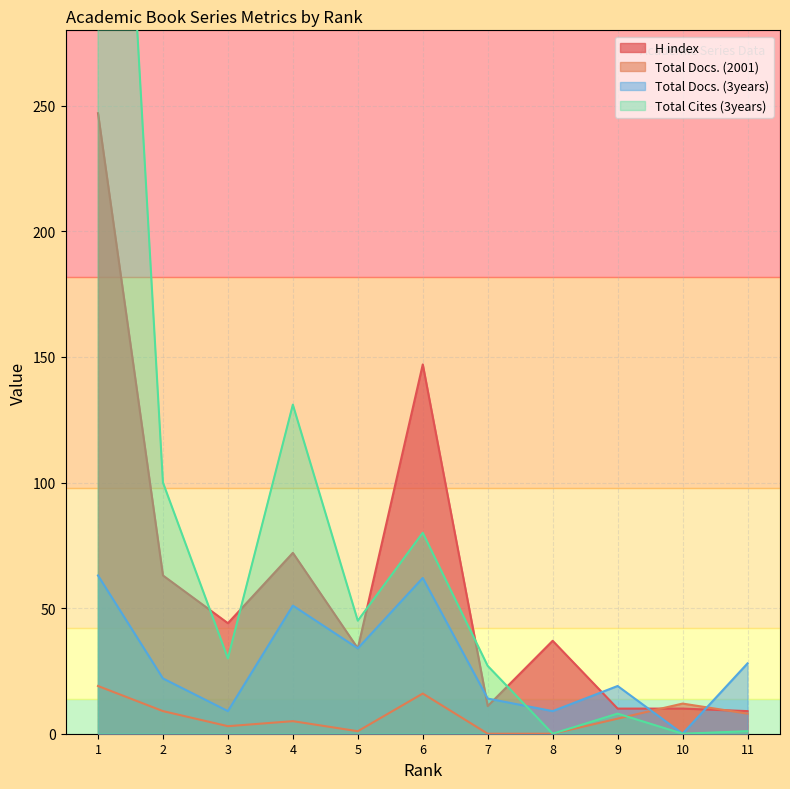

The value of Total Docs. (2001) at 2 is 9. True or false?

True